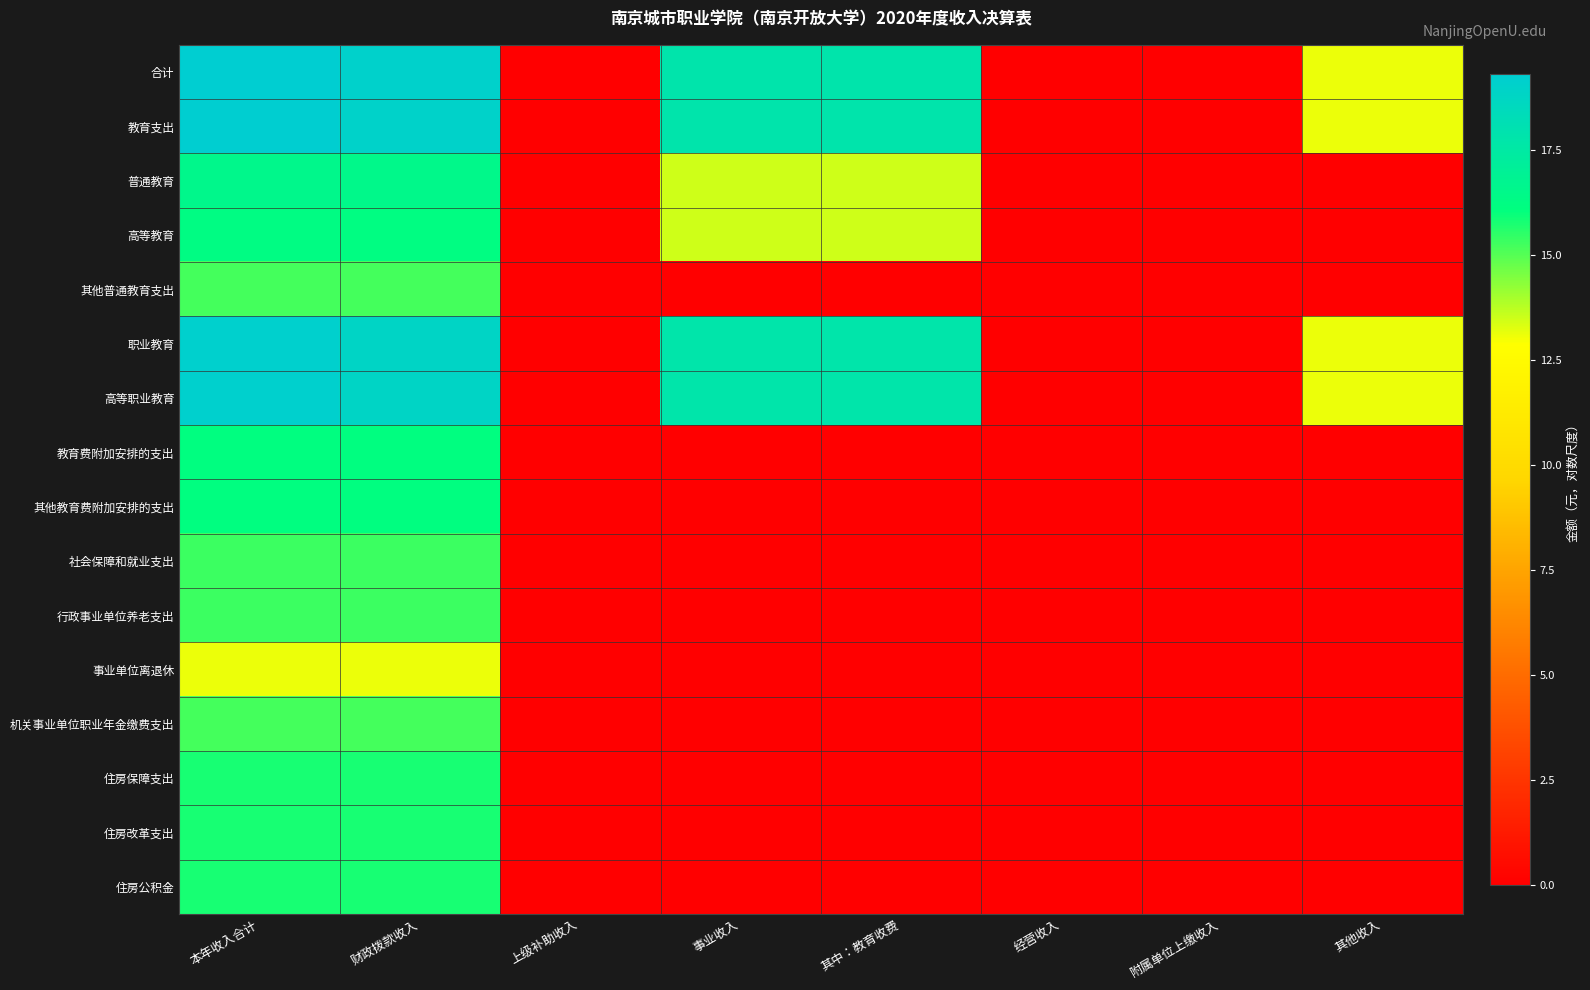

Reading right to left, what are all the values shown in this chart?

合计: 其他收入=13.1	附属单位上缴收入=0.0	经营收入=0.0	其中：教育收费=17.8	事业收入=17.8	上级补助收入=0.0	财政拨款收入=19.1	本年收入合计=19.3
教育支出: 其他收入=13.1	附属单位上缴收入=0.0	经营收入=0.0	其中：教育收费=17.8	事业收入=17.8	上级补助收入=0.0	财政拨款收入=19.0	本年收入合计=19.3
普通教育: 其他收入=0.0	附属单位上缴收入=0.0	经营收入=0.0	其中：教育收费=13.5	事业收入=13.5	上级补助收入=0.0	财政拨款收入=16.5	本年收入合计=16.6
高等教育: 其他收入=0.0	附属单位上缴收入=0.0	经营收入=0.0	其中：教育收费=13.5	事业收入=13.5	上级补助收入=0.0	财政拨款收入=16.2	本年收入合计=16.3
其他普通教育支出: 其他收入=0.0	附属单位上缴收入=0.0	经营收入=0.0	其中：教育收费=0.0	事业收入=0.0	上级补助收入=0.0	财政拨款收入=15.2	本年收入合计=15.2
职业教育: 其他收入=13.1	附属单位上缴收入=0.0	经营收入=0.0	其中：教育收费=17.8	事业收入=17.8	上级补助收入=0.0	财政拨款收入=18.8	本年收入合计=19.1
高等职业教育: 其他收入=13.1	附属单位上缴收入=0.0	经营收入=0.0	其中：教育收费=17.8	事业收入=17.8	上级补助收入=0.0	财政拨款收入=18.8	本年收入合计=19.1
教育费附加安排的支出: 其他收入=0.0	附属单位上缴收入=0.0	经营收入=0.0	其中：教育收费=0.0	事业收入=0.0	上级补助收入=0.0	财政拨款收入=16.1	本年收入合计=16.1
其他教育费附加安排的支出: 其他收入=0.0	附属单位上缴收入=0.0	经营收入=0.0	其中：教育收费=0.0	事业收入=0.0	上级补助收入=0.0	财政拨款收入=16.1	本年收入合计=16.1
社会保障和就业支出: 其他收入=0.0	附属单位上缴收入=0.0	经营收入=0.0	其中：教育收费=0.0	事业收入=0.0	上级补助收入=0.0	财政拨款收入=15.3	本年收入合计=15.3
行政事业单位养老支出: 其他收入=0.0	附属单位上缴收入=0.0	经营收入=0.0	其中：教育收费=0.0	事业收入=0.0	上级补助收入=0.0	财政拨款收入=15.3	本年收入合计=15.3
事业单位离退休: 其他收入=0.0	附属单位上缴收入=0.0	经营收入=0.0	其中：教育收费=0.0	事业收入=0.0	上级补助收入=0.0	财政拨款收入=13.1	本年收入合计=13.1
机关事业单位职业年金缴费支出: 其他收入=0.0	附属单位上缴收入=0.0	经营收入=0.0	其中：教育收费=0.0	事业收入=0.0	上级补助收入=0.0	财政拨款收入=15.2	本年收入合计=15.2
住房保障支出: 其他收入=0.0	附属单位上缴收入=0.0	经营收入=0.0	其中：教育收费=0.0	事业收入=0.0	上级补助收入=0.0	财政拨款收入=15.8	本年收入合计=15.8
住房改革支出: 其他收入=0.0	附属单位上缴收入=0.0	经营收入=0.0	其中：教育收费=0.0	事业收入=0.0	上级补助收入=0.0	财政拨款收入=15.8	本年收入合计=15.8
住房公积金: 其他收入=0.0	附属单位上缴收入=0.0	经营收入=0.0	其中：教育收费=0.0	事业收入=0.0	上级补助收入=0.0	财政拨款收入=15.8	本年收入合计=15.8